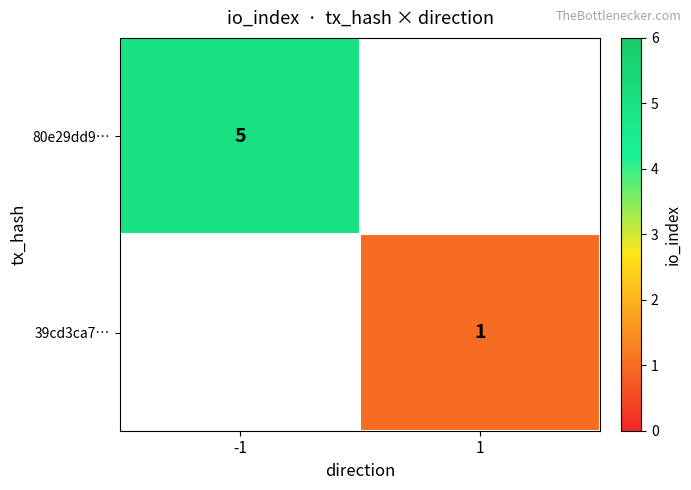

The 80e29dd9… series shows 1.1 at -1. True or false?

False